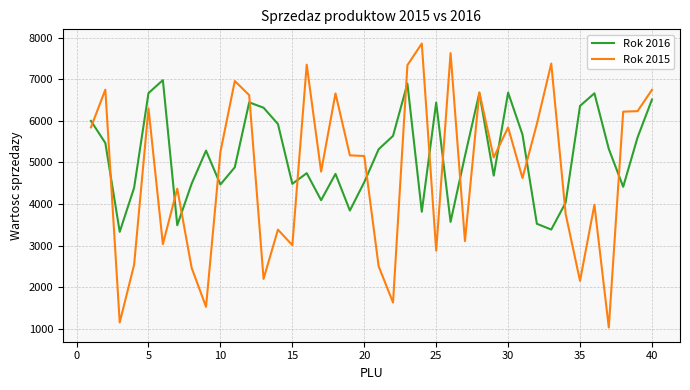

What is the minimum value shown in the chart?

1027.0